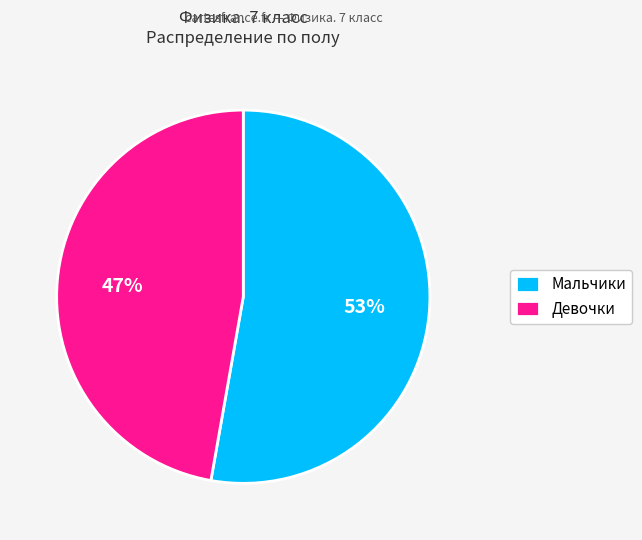

Which has a higher value, Девочки or Мальчики?

Мальчики